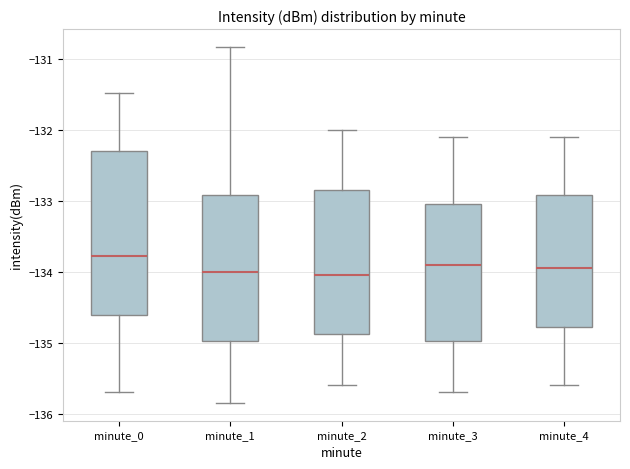

Which box's median line is the highest?

minute_0